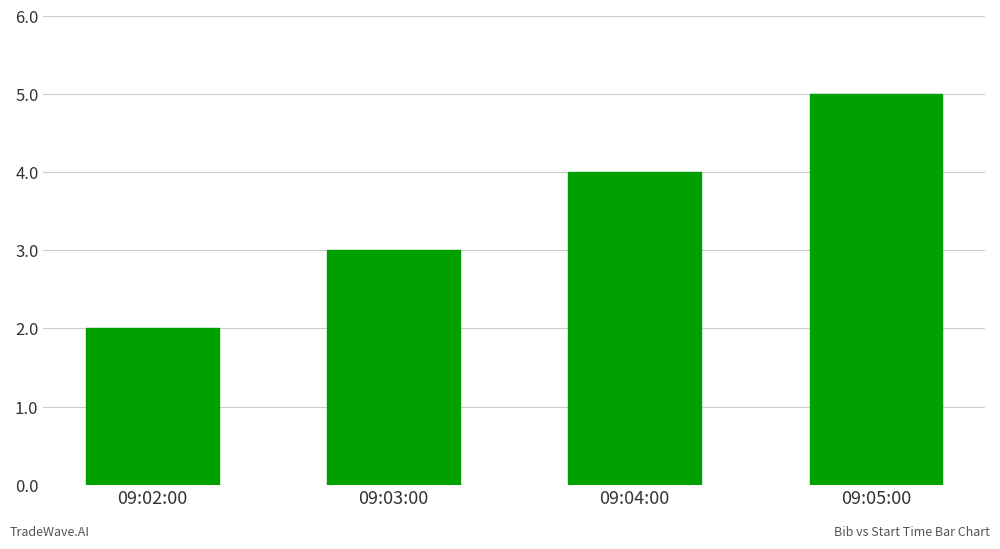

What is the label of the 2nd bar from the left?

09:03:00